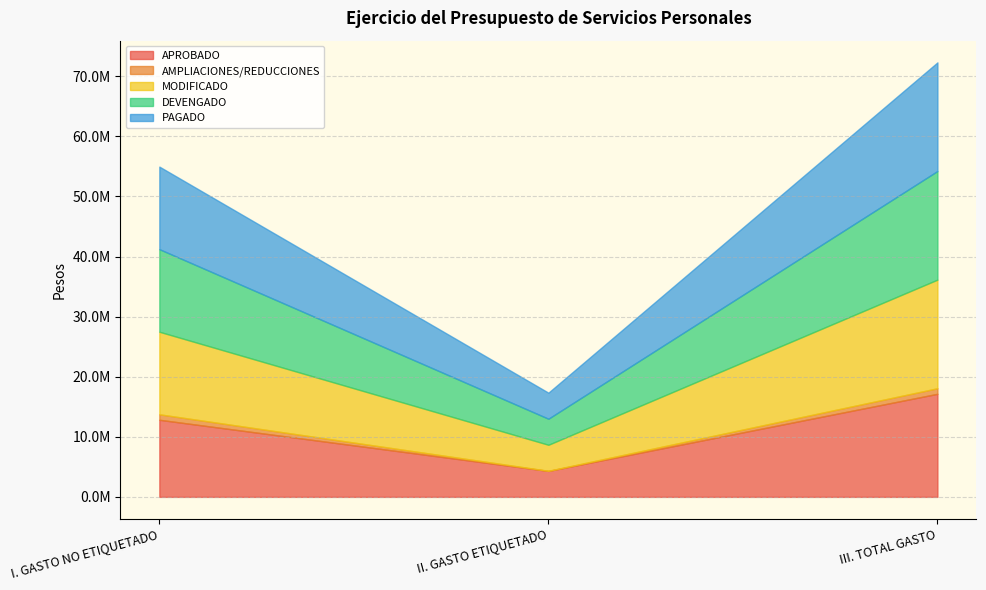

The MODIFICADO series shows 4336309 at II. GASTO ETIQUETADO. True or false?

True